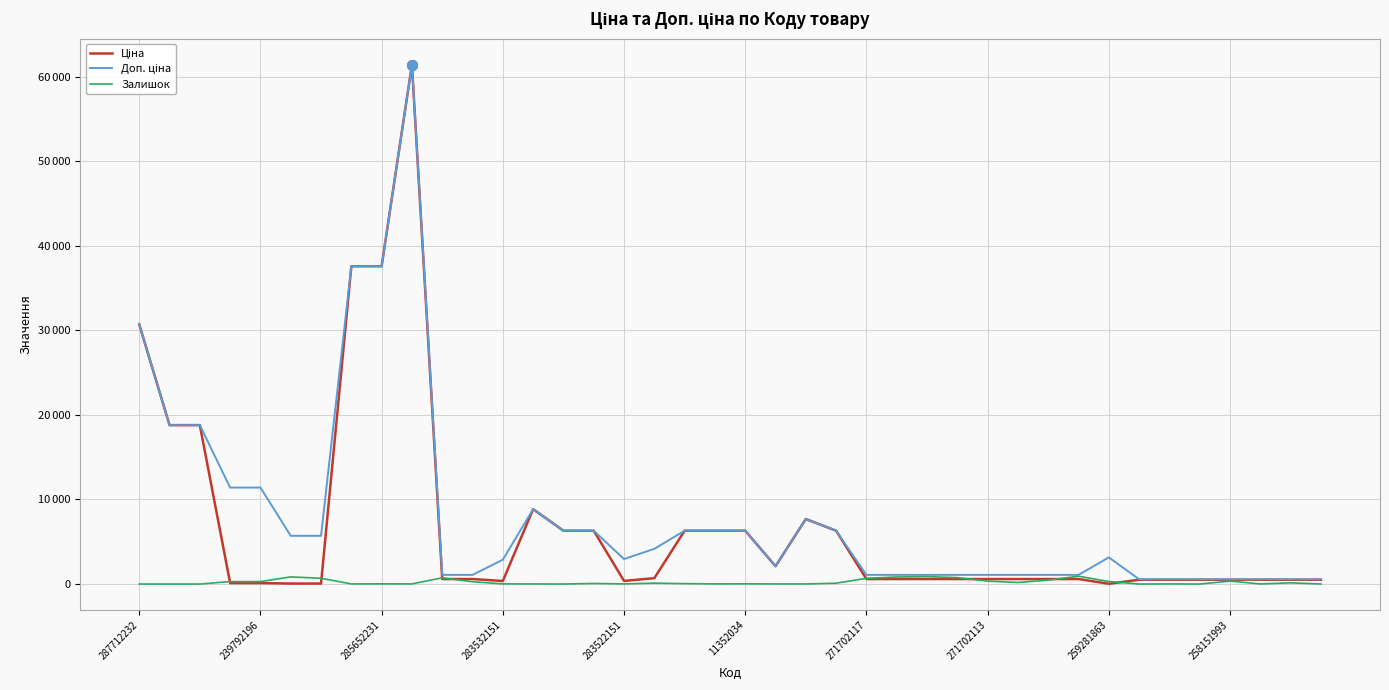

Does the chart have visible grid lines?

Yes